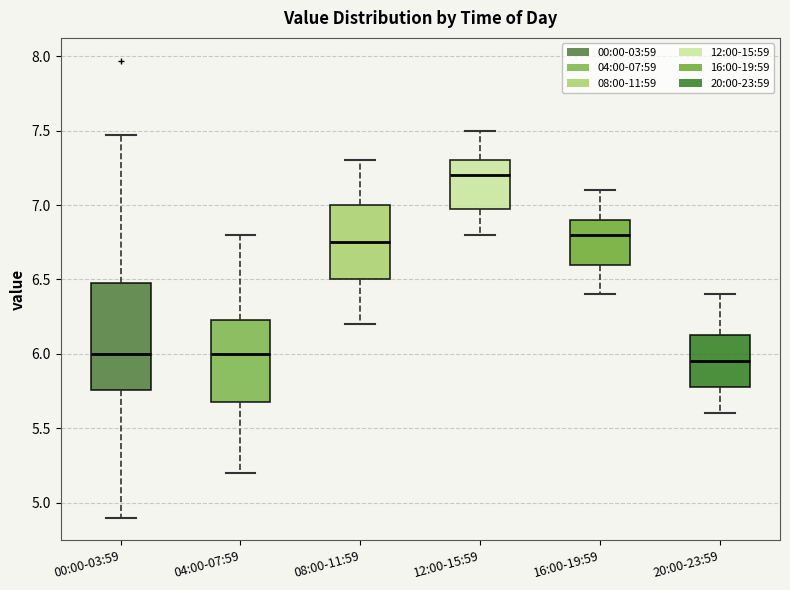

Where does the upper whisker of the box for 20:00-23:59 end on the y-axis? The values are not printed on the chart, so give them approximately, as read against the axis.

6.40